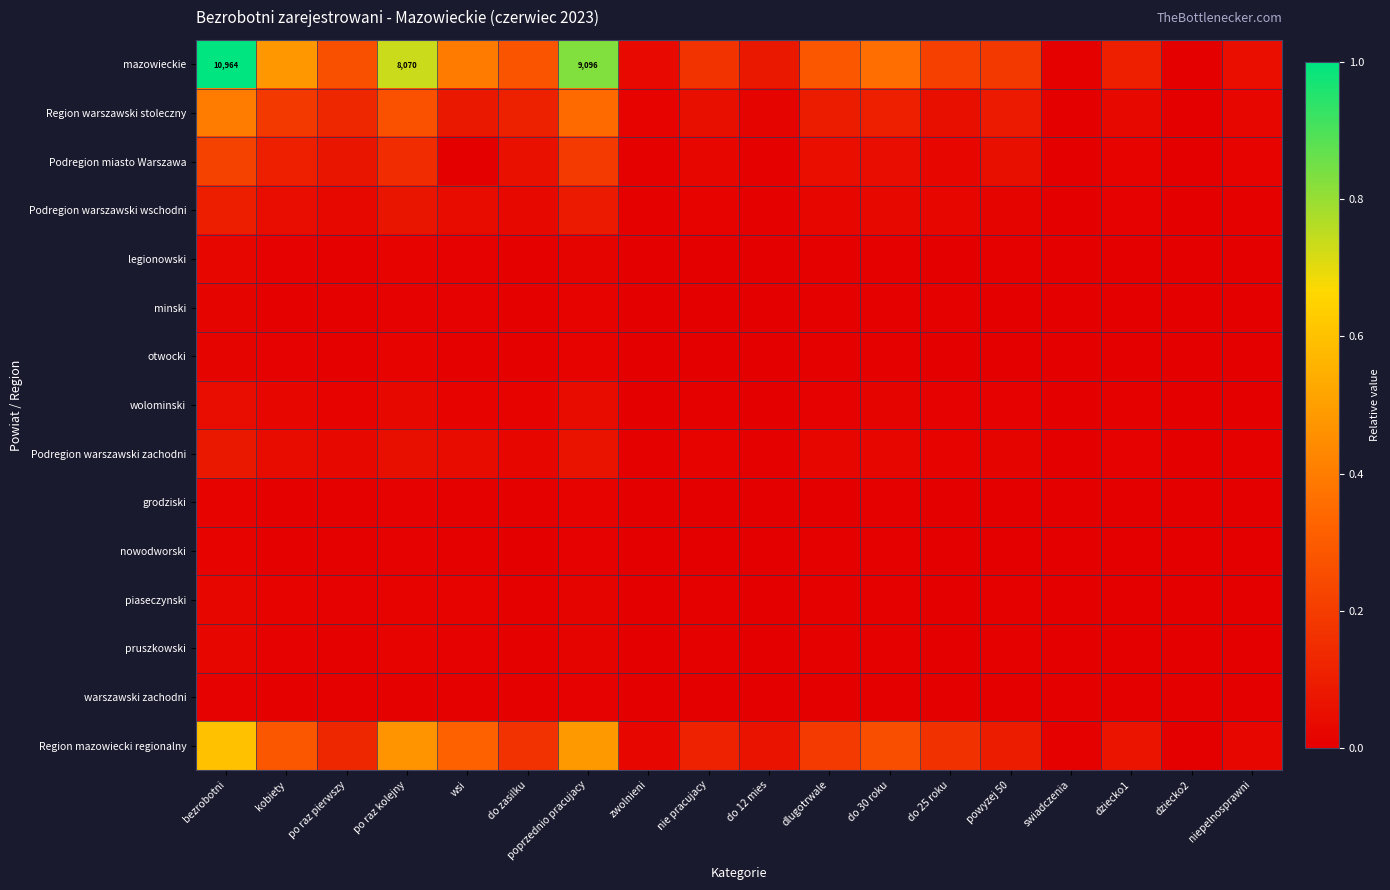

At which category is the sum across all series the highest?

bezrobotni